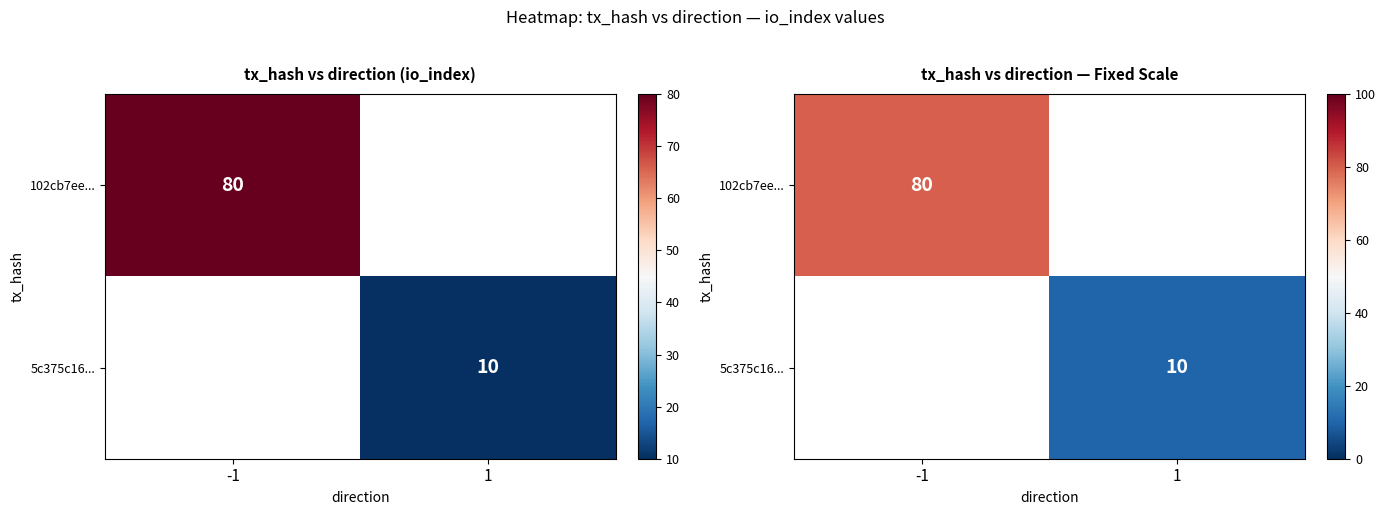

Which category has the lowest value across all series?

1